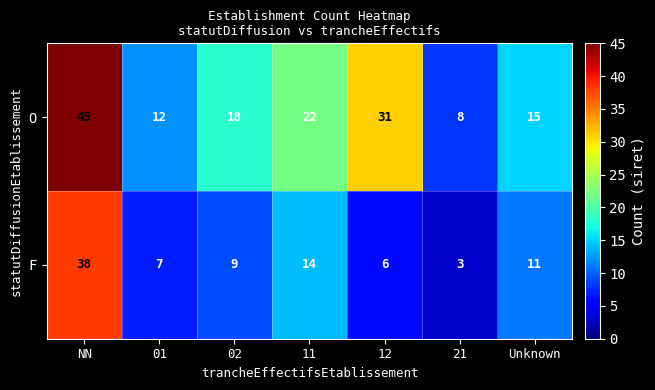

Which series has the widest spread of values?

O